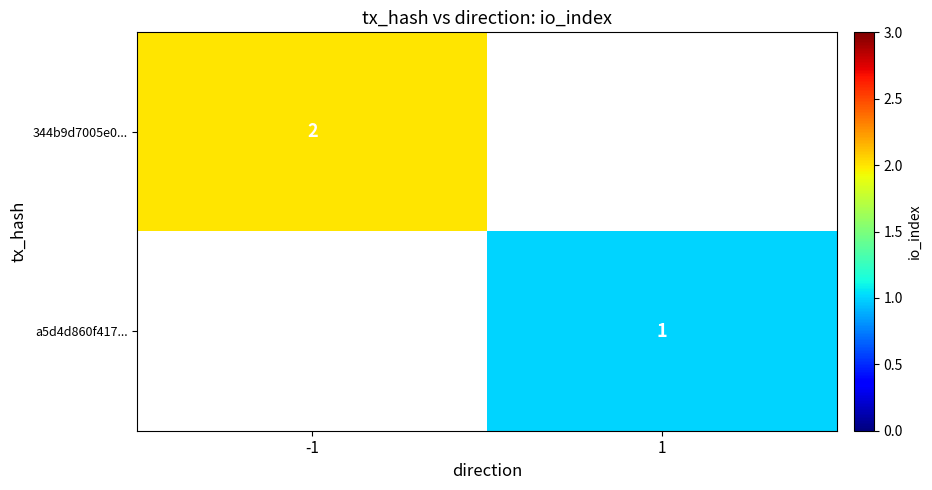

Is it true that a5d4d860f417... equals 1 at 1?

True